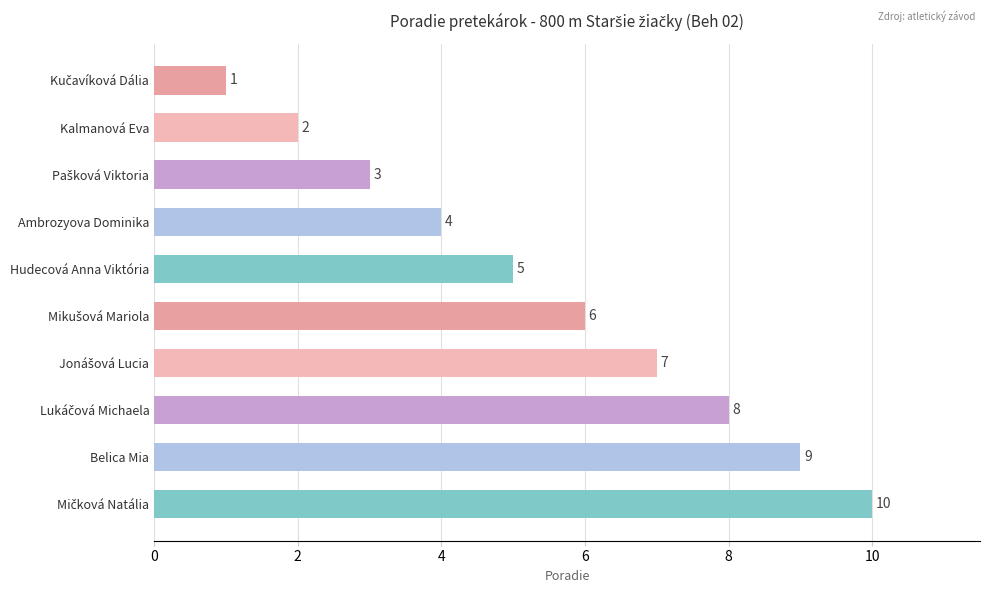

Count the values in the range 3 to 8.

6